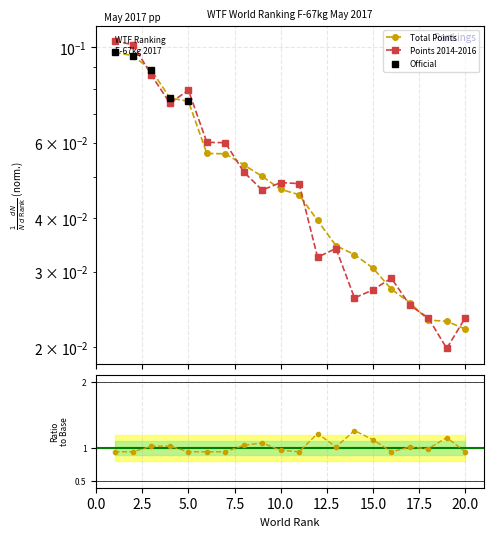

How many Points from 2014-2016 values are between 0 and 1?

20